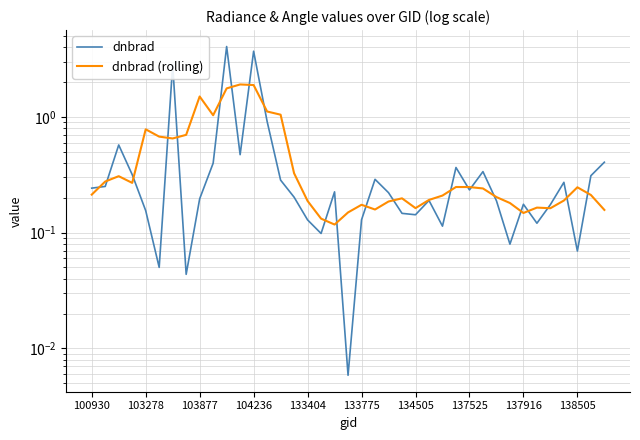

What is the value of the dnbrad point at the 28th from the left?

0.4